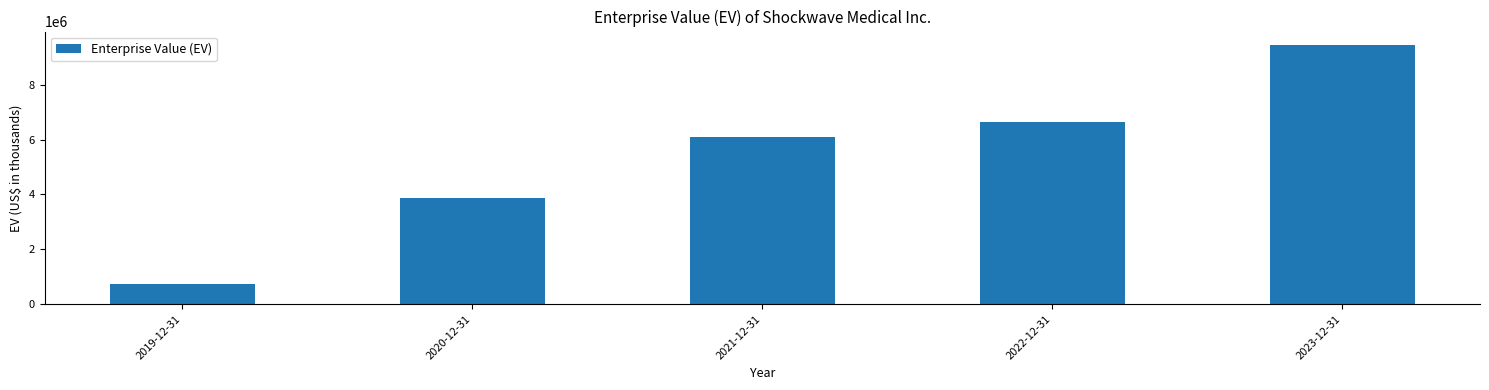

Reading left to right, what are all the values shown in this chart?

739674	3882504	6076558	6636311	9460368